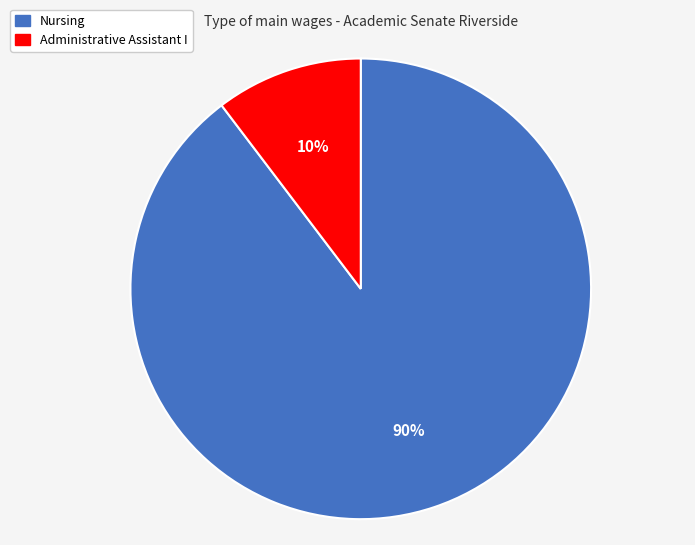

Which has a higher value, Administrative Assistant I or Nursing?

Nursing